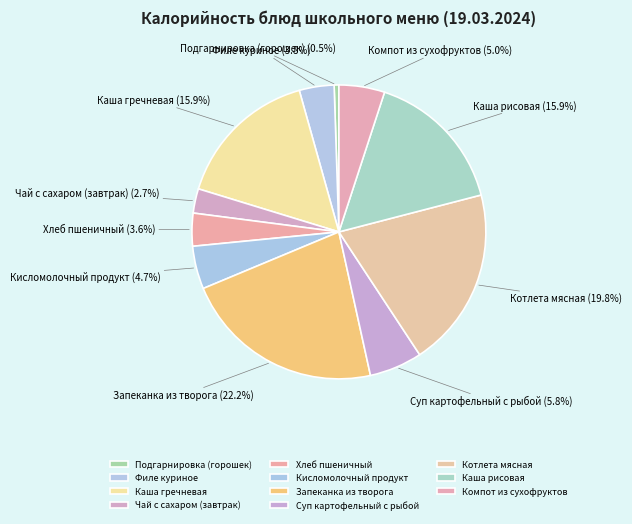

What is the ratio of the value at Каша гречневая to the value at Филе куриное?

4.2